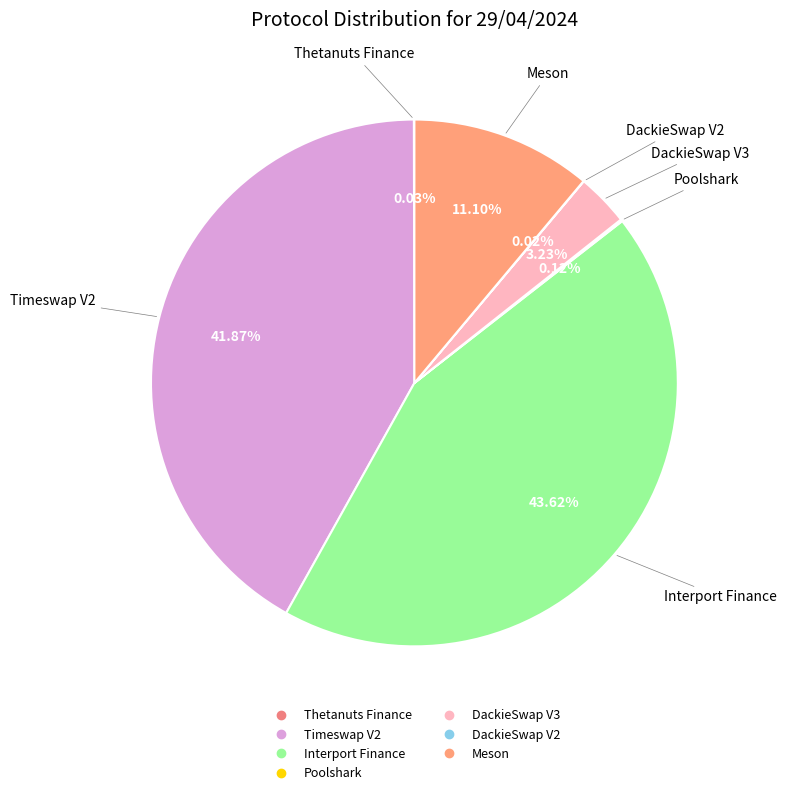

Is there a majority slice in this chart?

No